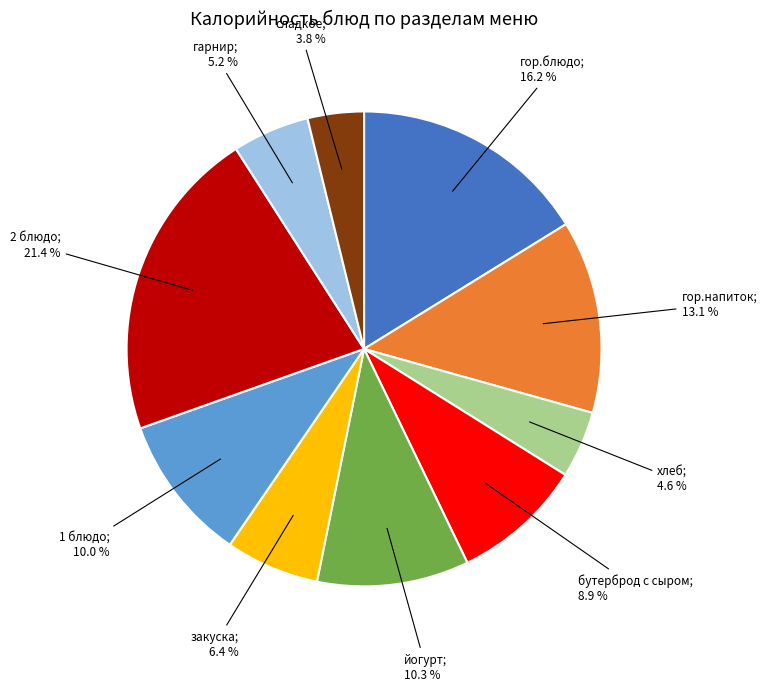

To the nearest percent, what is the difference between the largest and smallest slice percentages?

18%